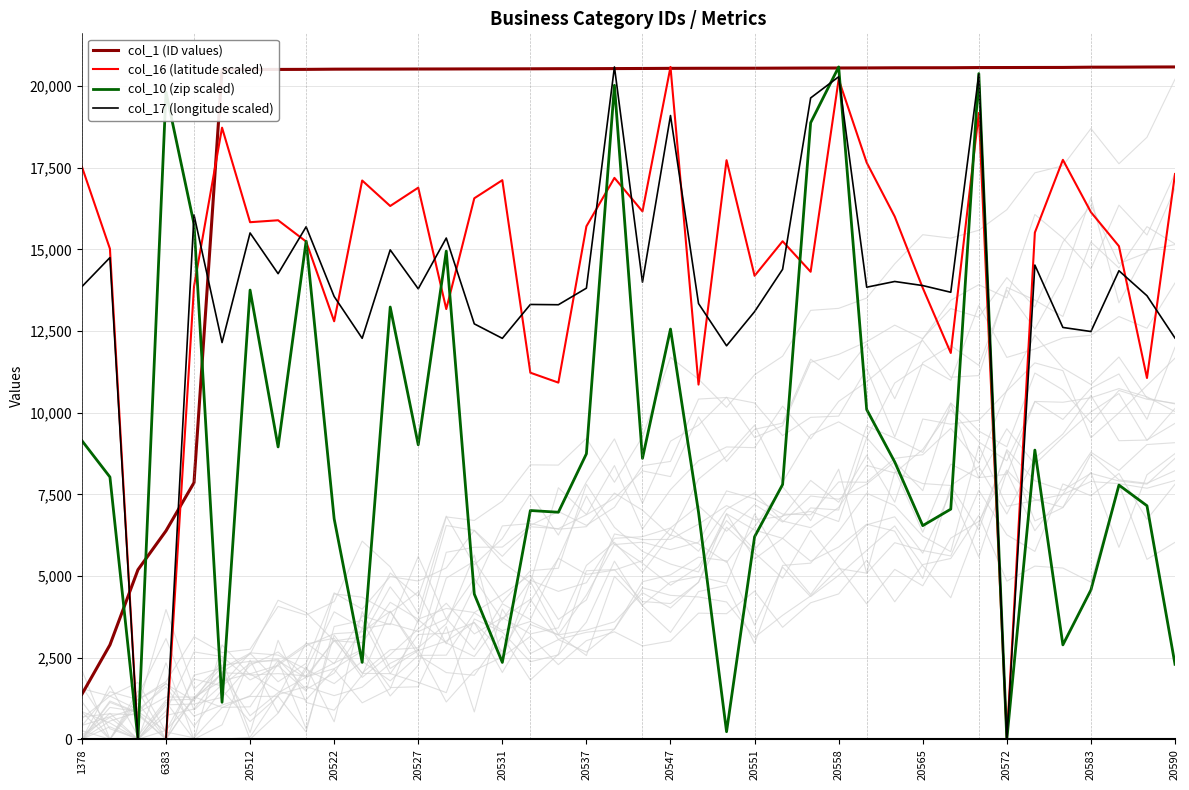

Which series has the largest total across all categories?

col_1 (ID values)